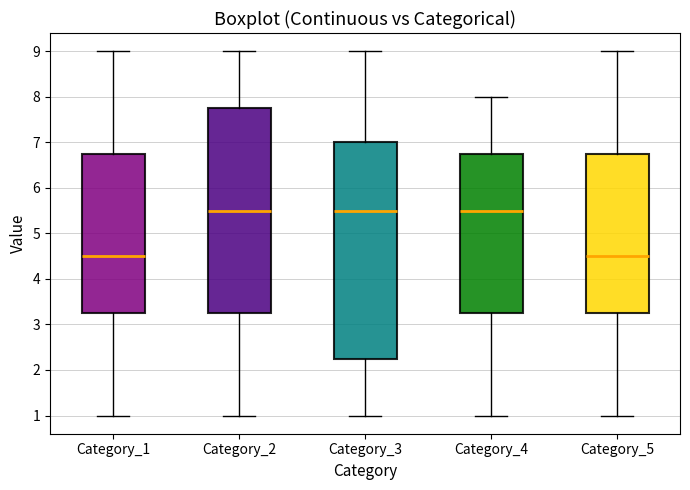

Reading left to right, read every box against the y-axis: the position of its median line, the range the box covers, and the ends of its whiskers. The values are not printed on the chart, so give them approximately, as read against the axis.

Category_1: median 4.5, box 3.3 to 6.8, whiskers 1.0 to 9.0
Category_2: median 5.5, box 3.3 to 7.8, whiskers 1.0 to 9.0
Category_3: median 5.5, box 2.3 to 7.0, whiskers 1.0 to 9.0
Category_4: median 5.5, box 3.3 to 6.8, whiskers 1.0 to 8.0
Category_5: median 4.5, box 3.3 to 6.8, whiskers 1.0 to 9.0